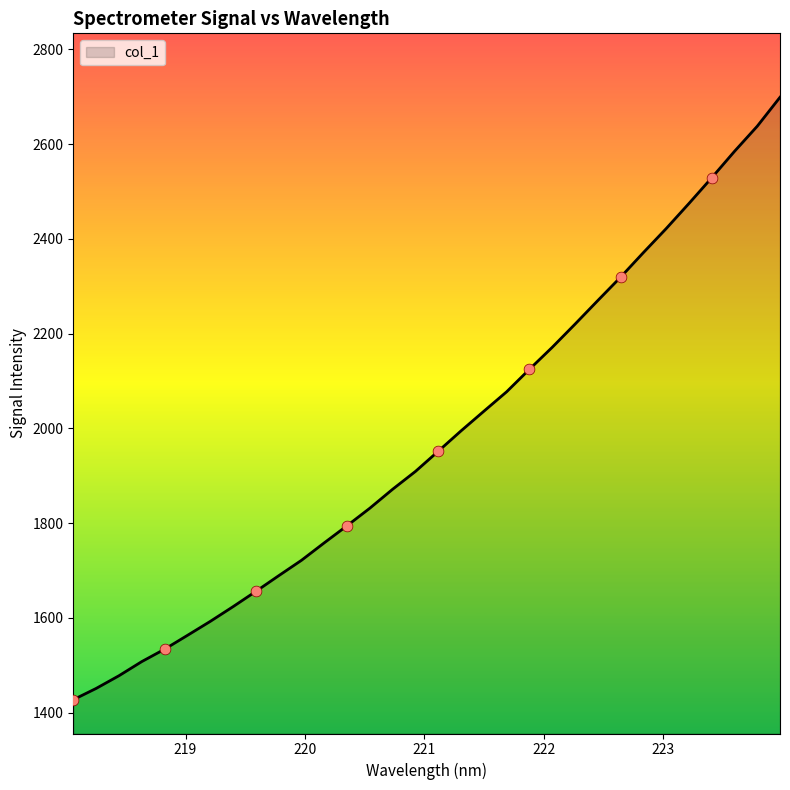

What is the greatest value displayed?

2699.1